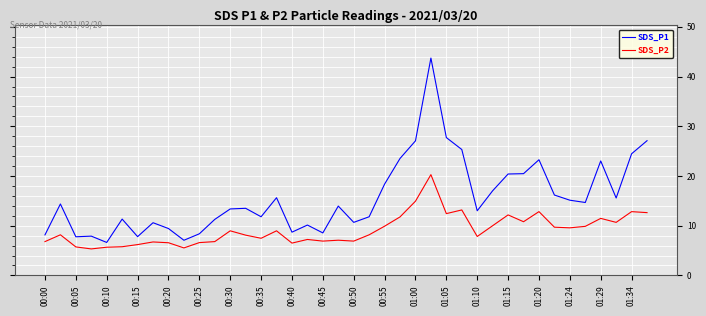

List the series in order of their peak value, highest first.

SDS_P1, SDS_P2